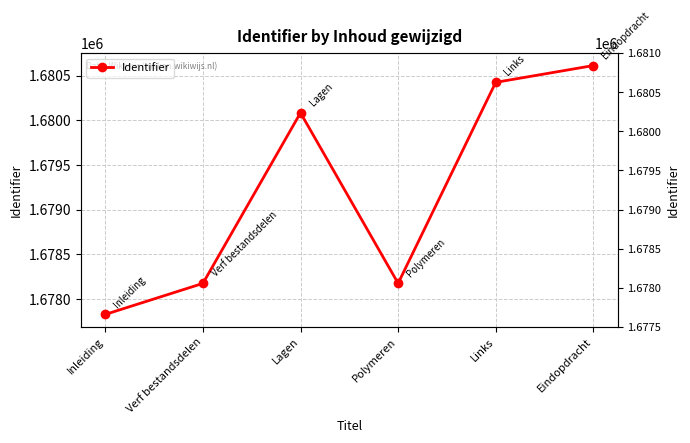

Is it true that the value at Eindopdracht is 2436429?

False